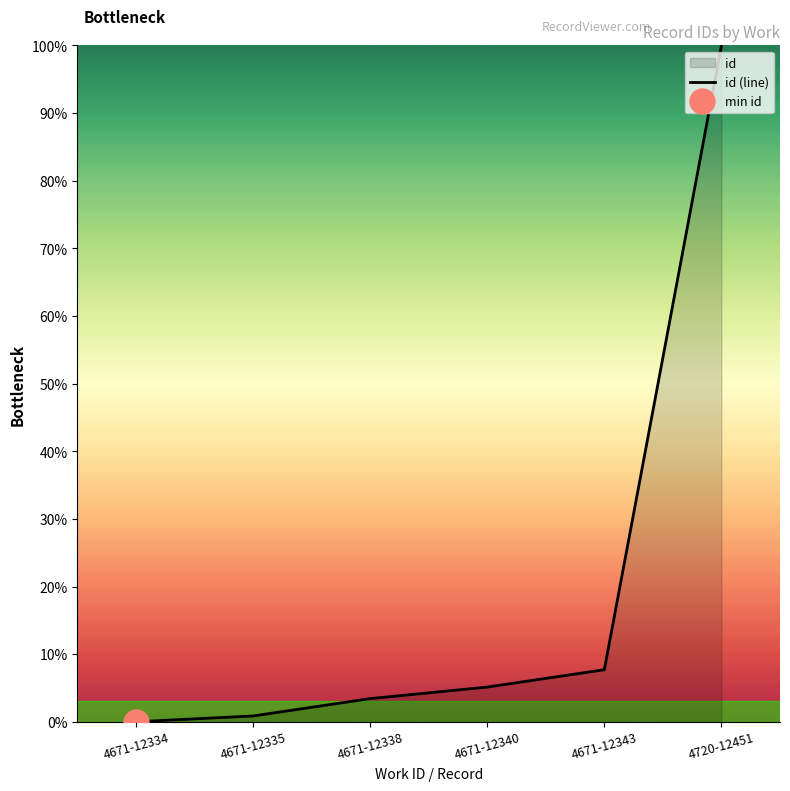

Where is the data nearest to the value 50?

4671-12343